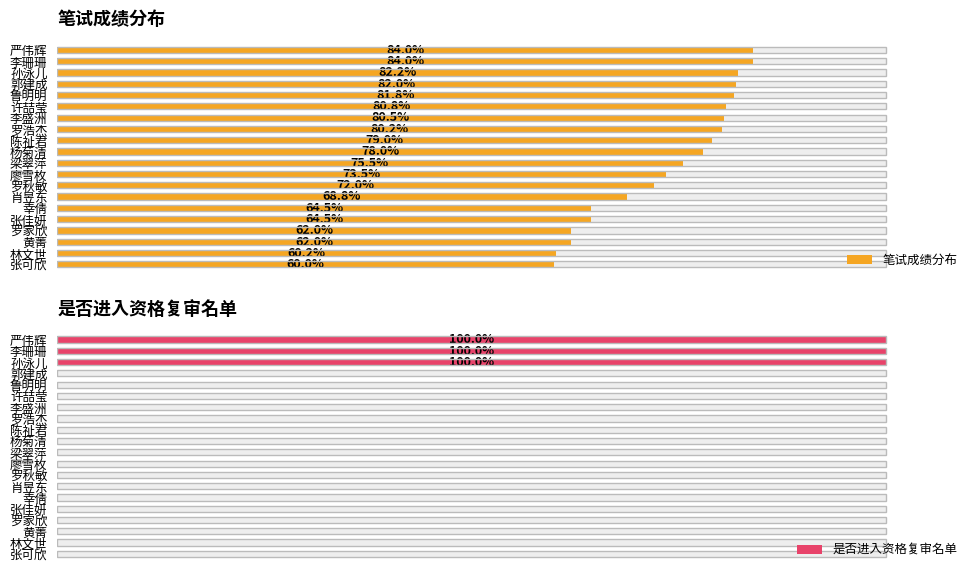

Which has a higher value, 张可欣 or 廖雪枚?

廖雪枚